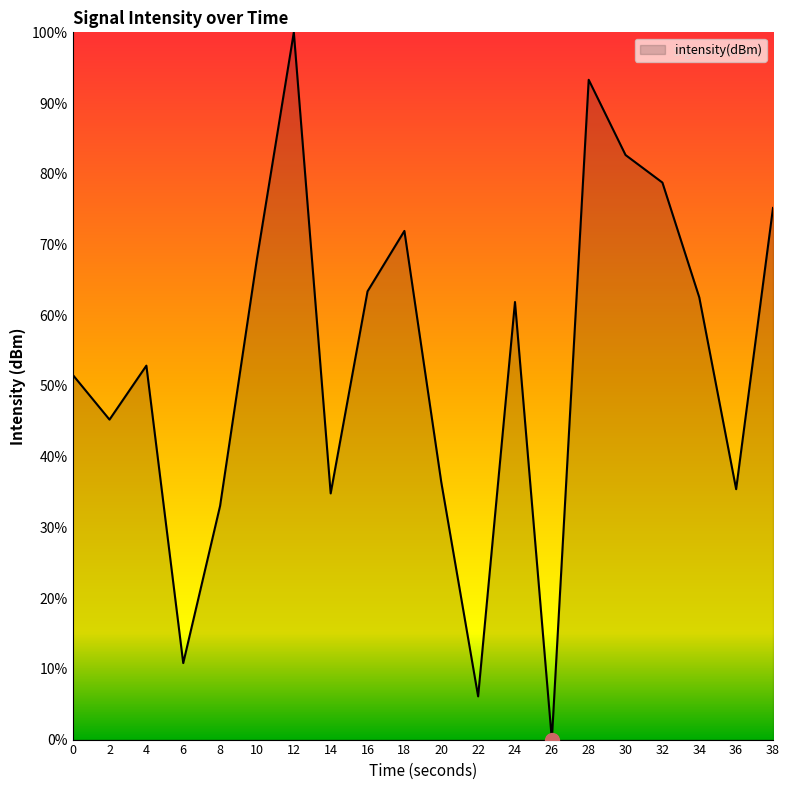

What is the greatest value displayed?

100.0